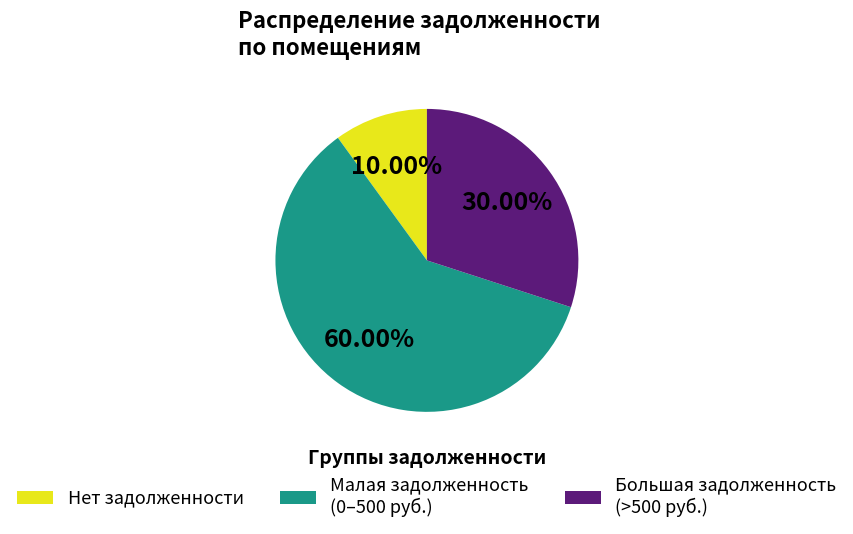

Which slice is the smallest?

Нет задолженности